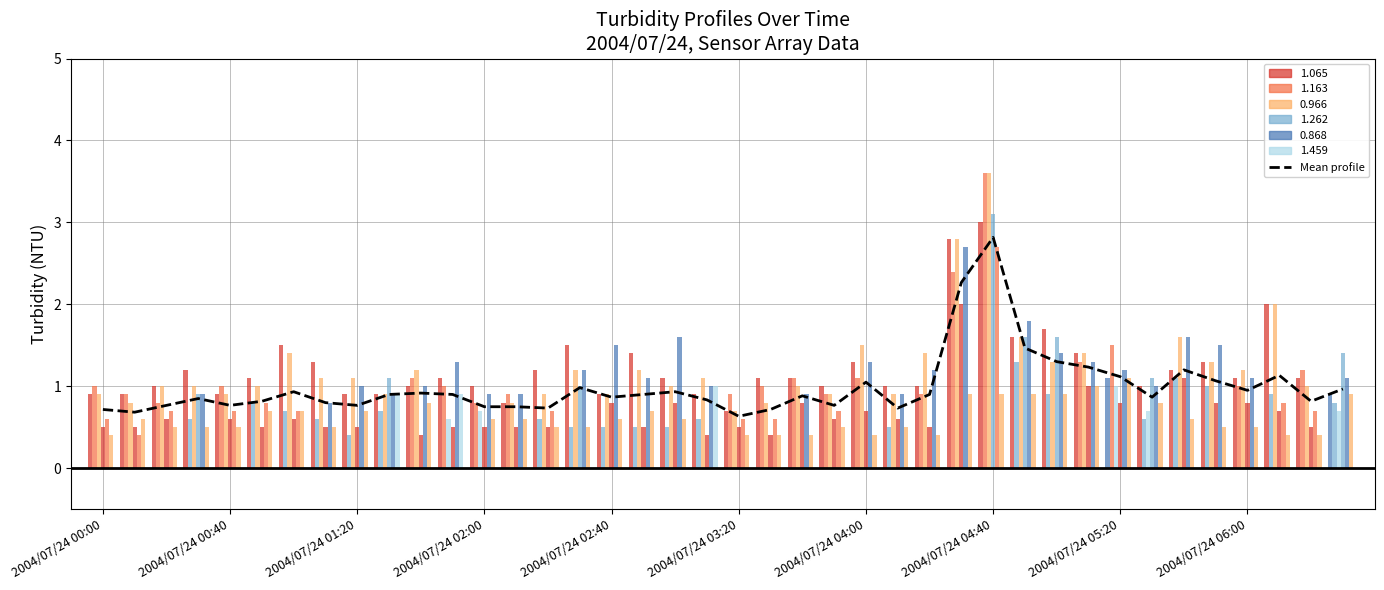

Is it true that the value at 25 is 0.5?

False